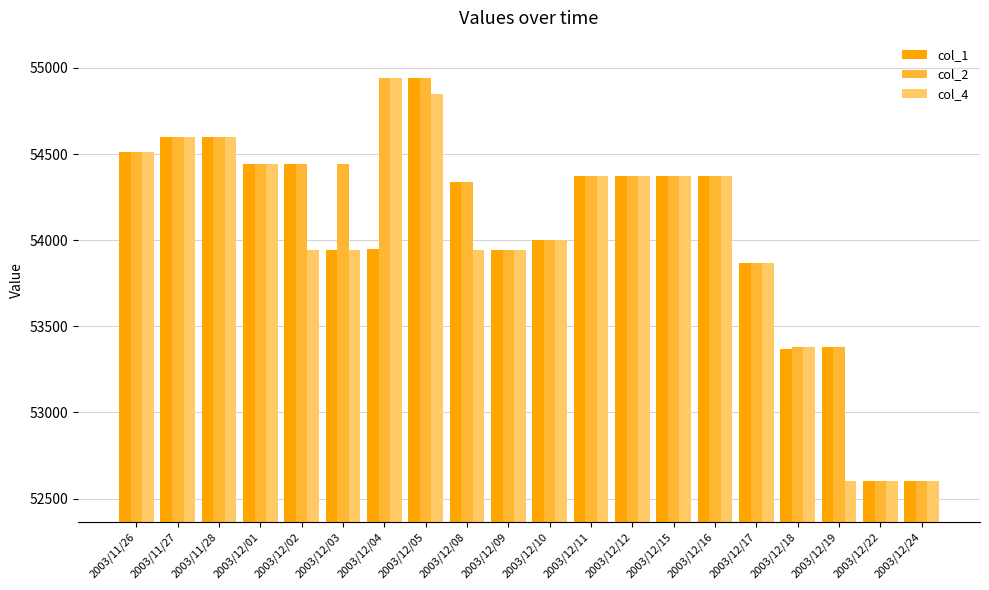

At which label is col_2 closest to 53770?

2003/12/17